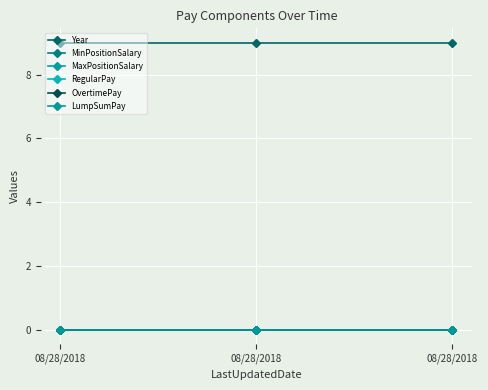

Is this an area chart (filled region under the line)?

No